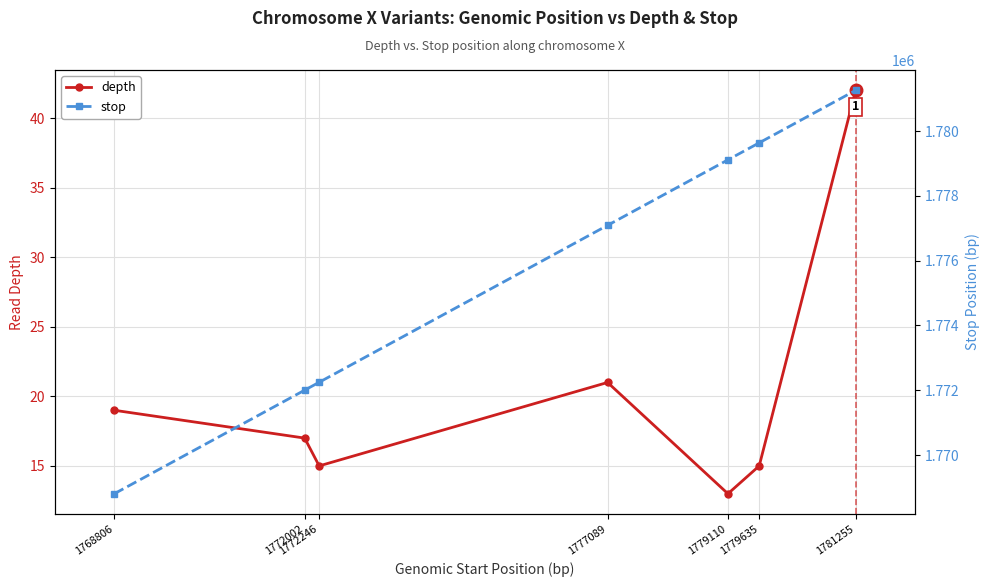

What is the spread (max minus min) of values at 1777089?

1777069